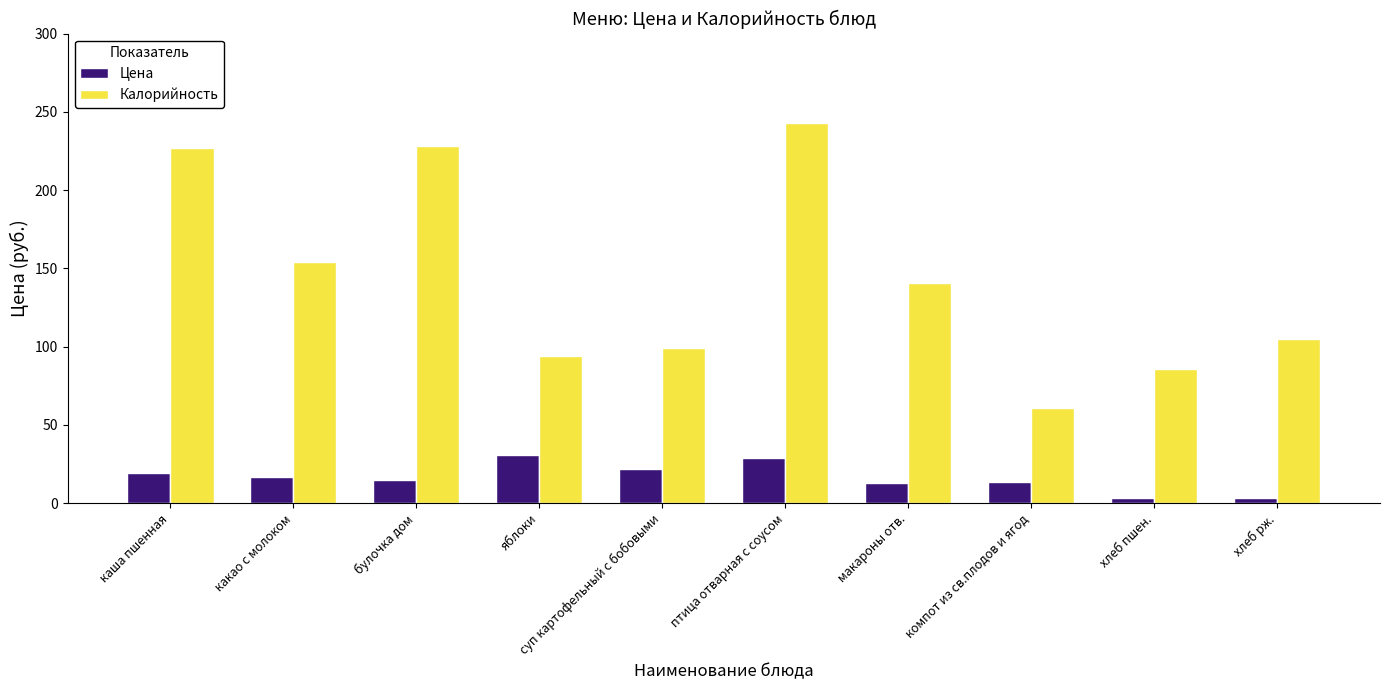

Does the chart contain stacked bars?

No